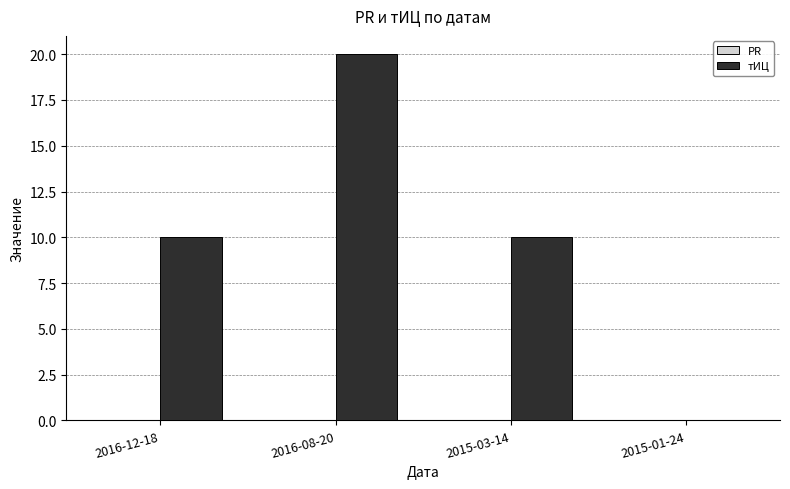

What is the change in value from 2016-12-18 to 2016-08-20?

+10